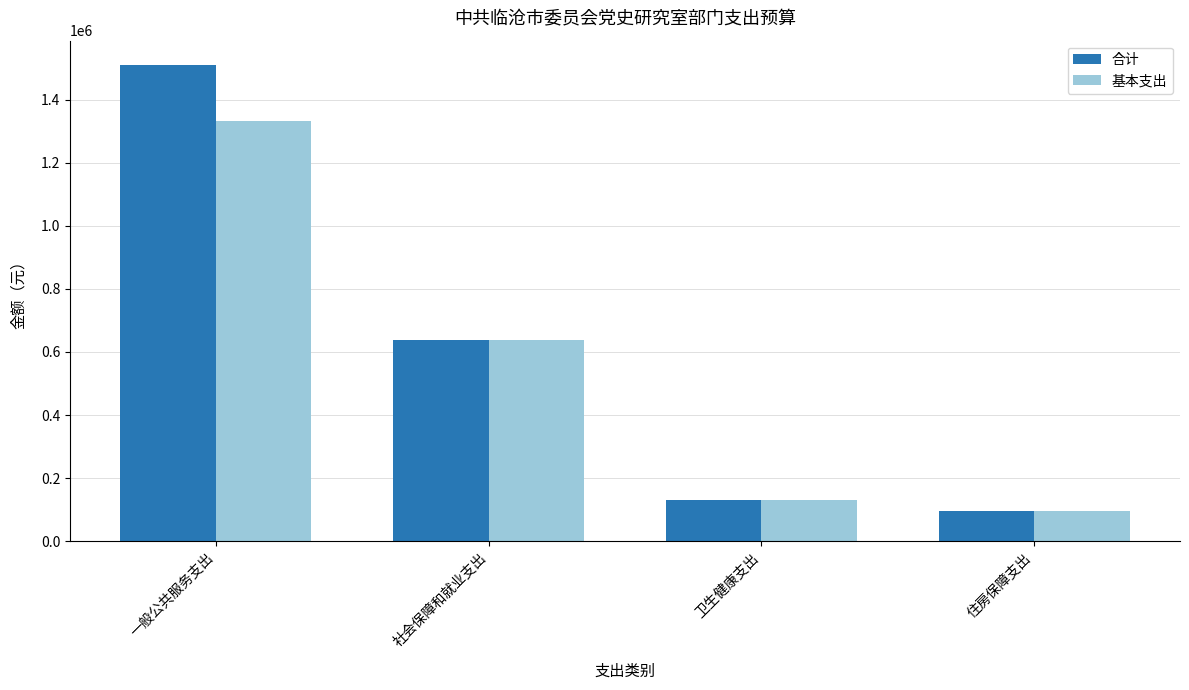

What is the sum of all 合计 values?

2376718.0